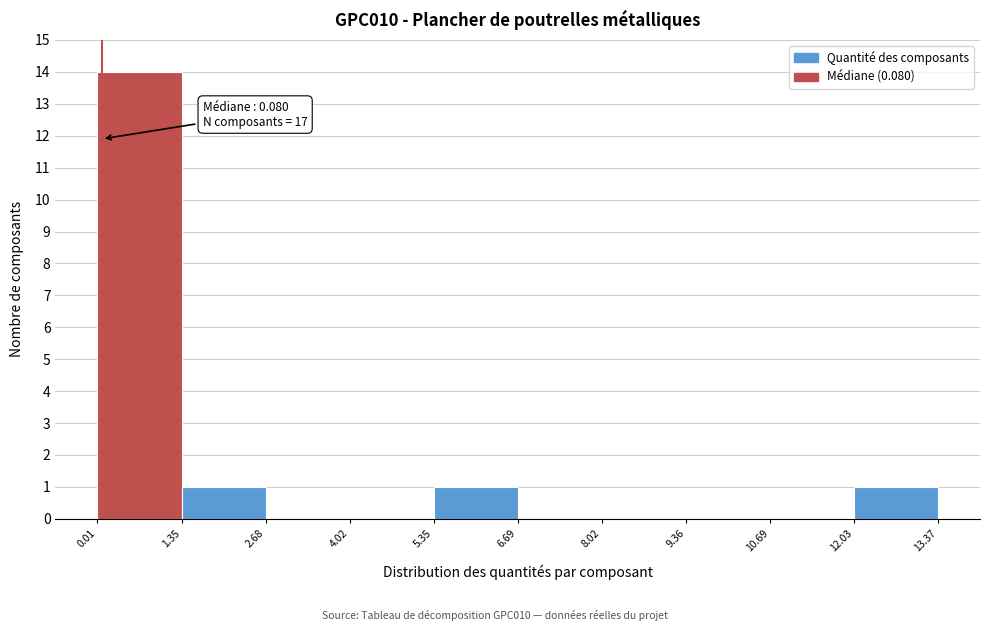

Over which range of the x-axis is the bar tallest?

0.01 to 1.35